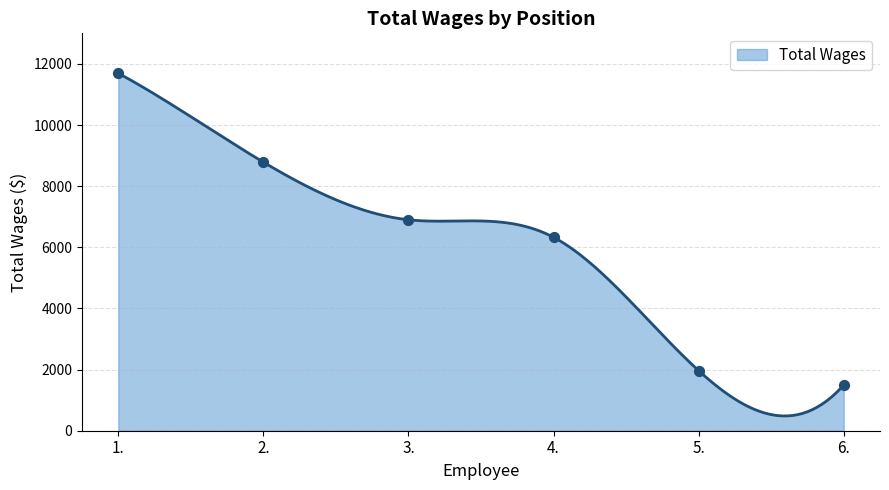

What is the change in value from 5. to 6.?

-470